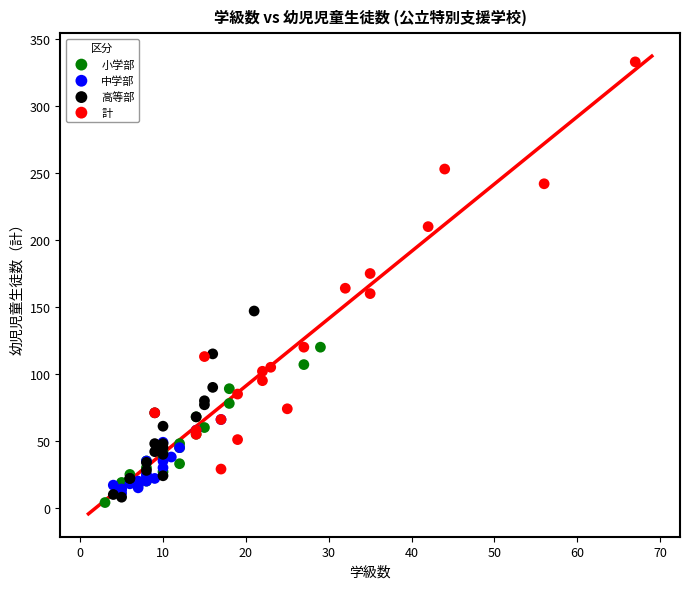

Which series contains the highest Y value?

計